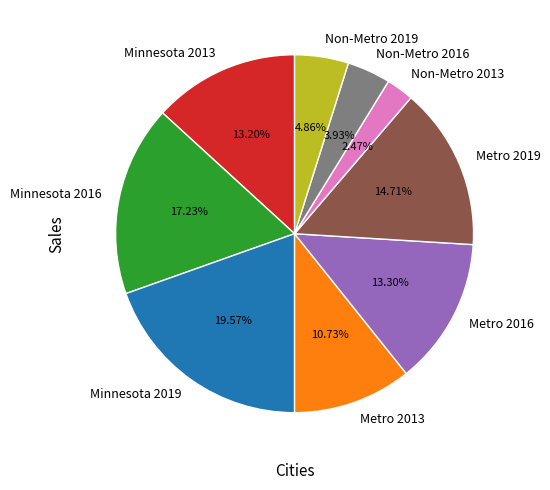

Does Non-Metro 2019 represent more than half of the total?

No